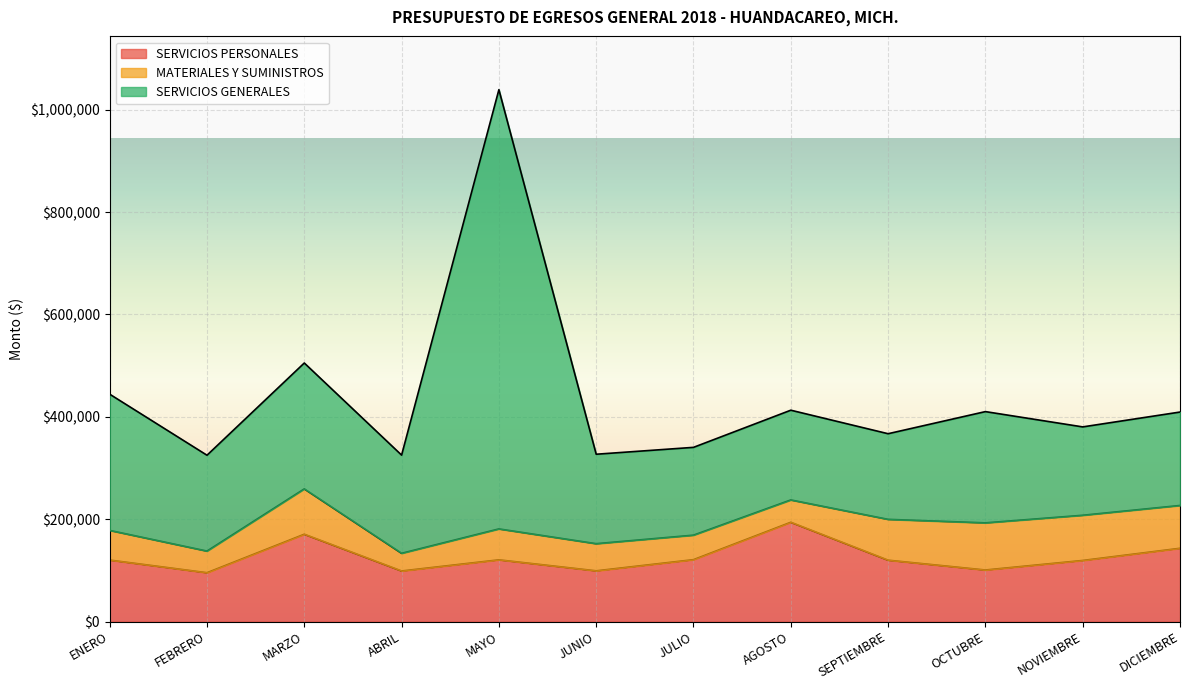

At which label is SERVICIOS GENERALES closest to 512613?

ENERO